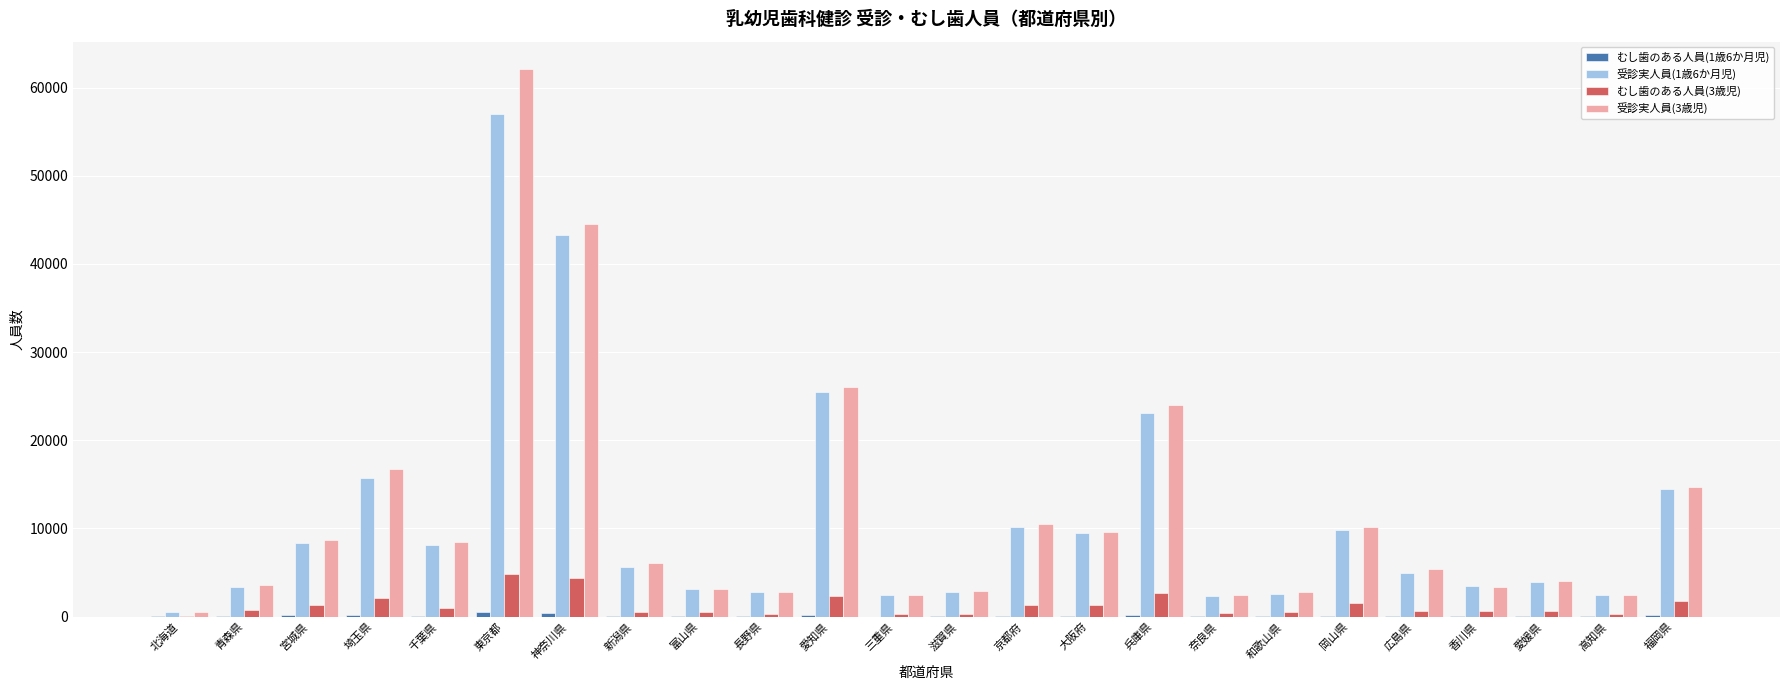

Which category has the highest value across all series?

東京都